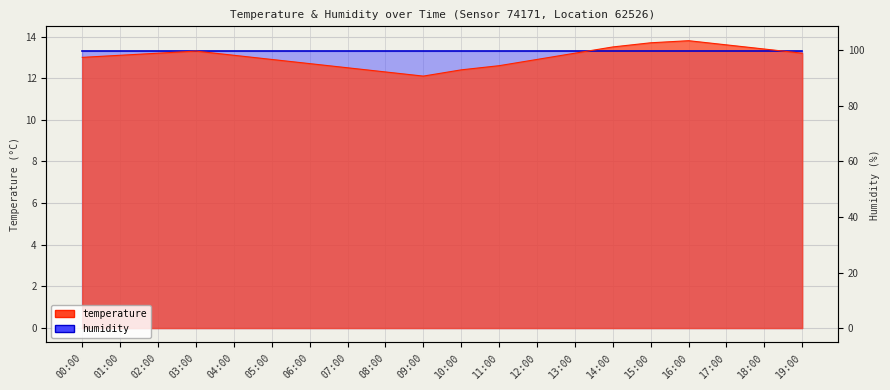

What is the smallest value displayed?

12.1